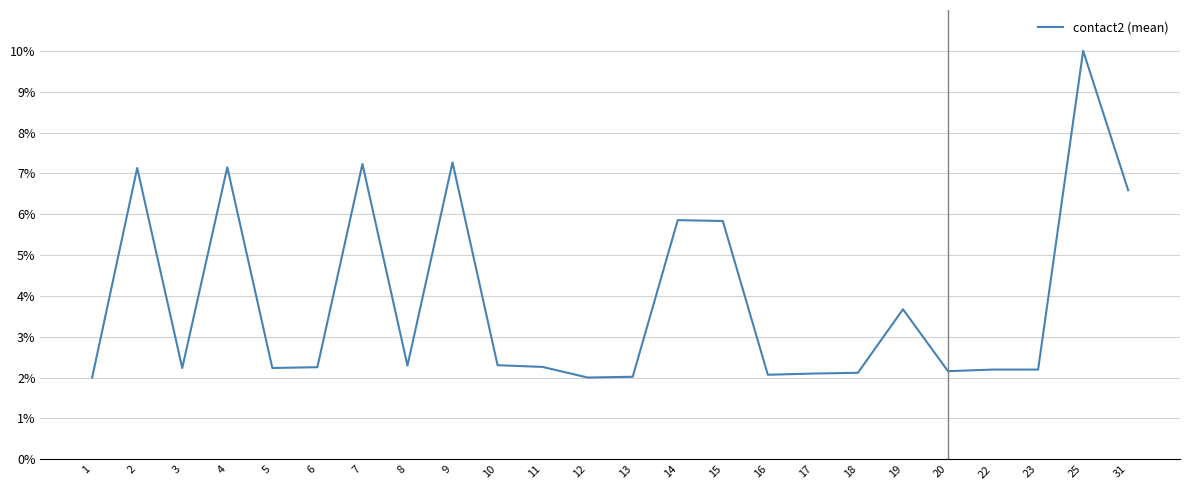

Reading left to right, what are all the values shown in this chart?

0.0	0.1	0.0	0.1	0.0	0.0	0.1	0.0	0.1	0.0	0.0	0.0	0.0	0.1	0.1	0.0	0.0	0.0	0.0	0.0	0.0	0.0	0.1	0.1